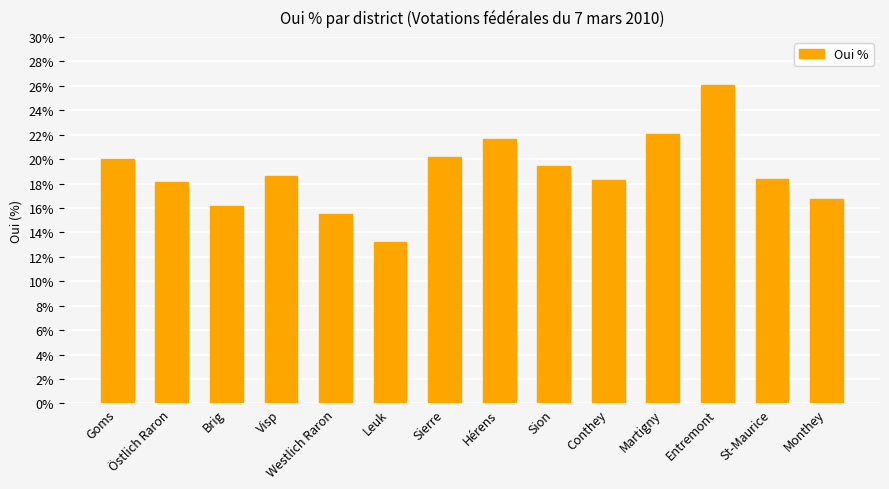

What is the ratio of the value at Sierre to the value at Visp?

1.1